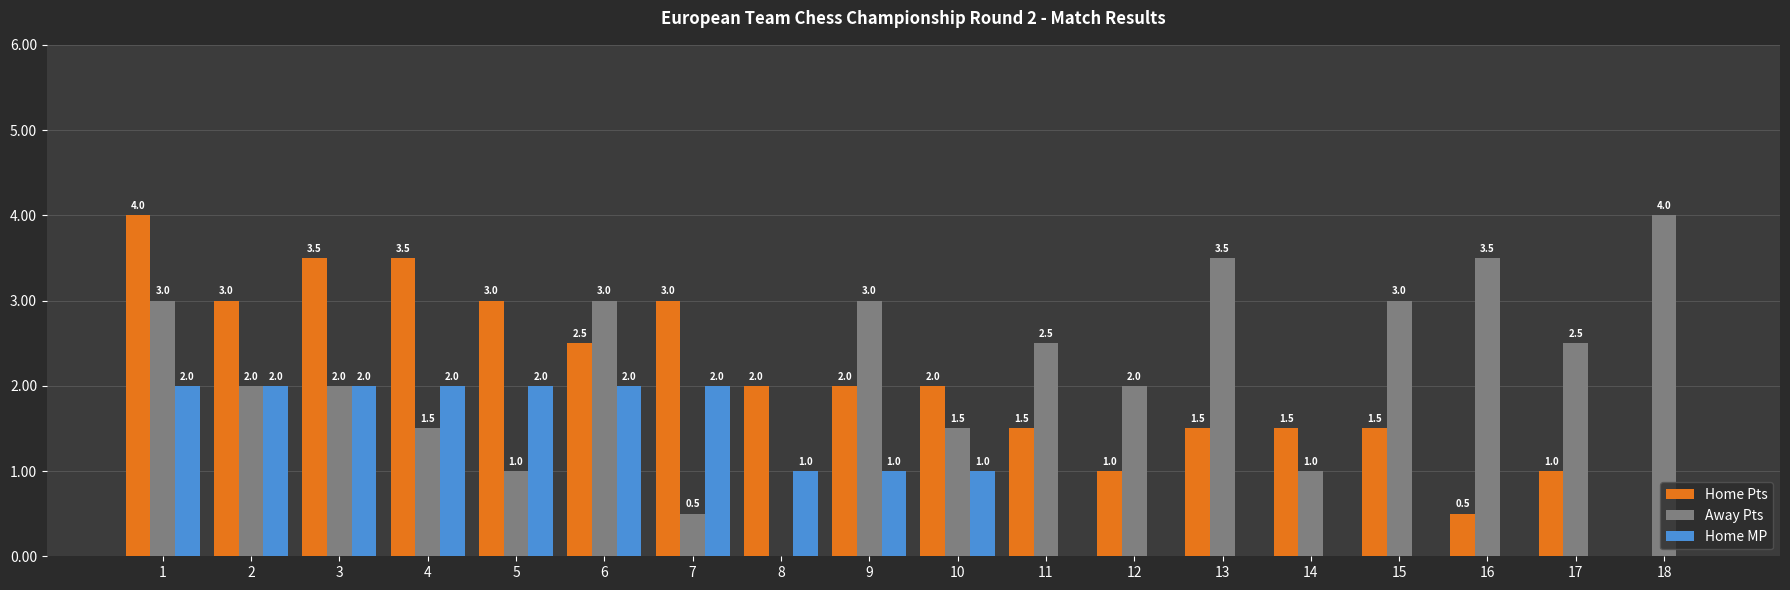

What is the maximum value for Home MP?

2.0